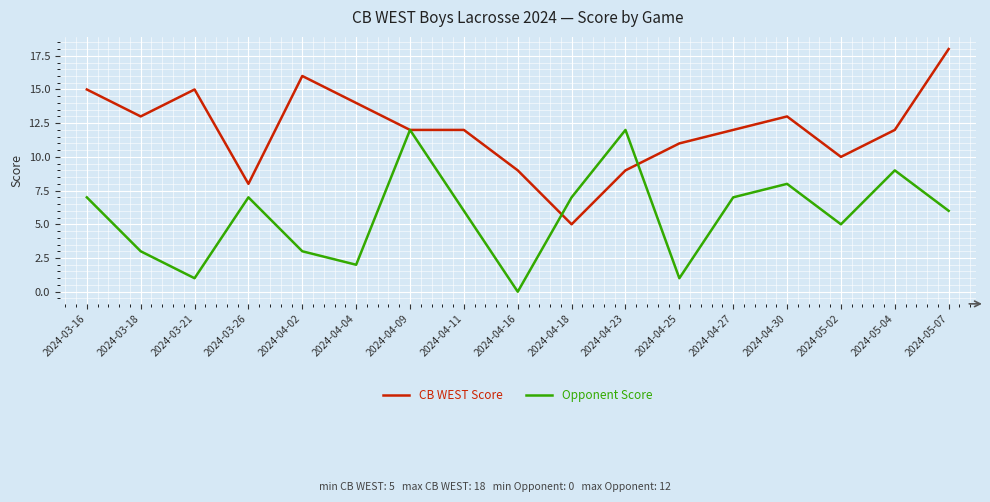

What is the total value across all series at 2024-04-04?

16